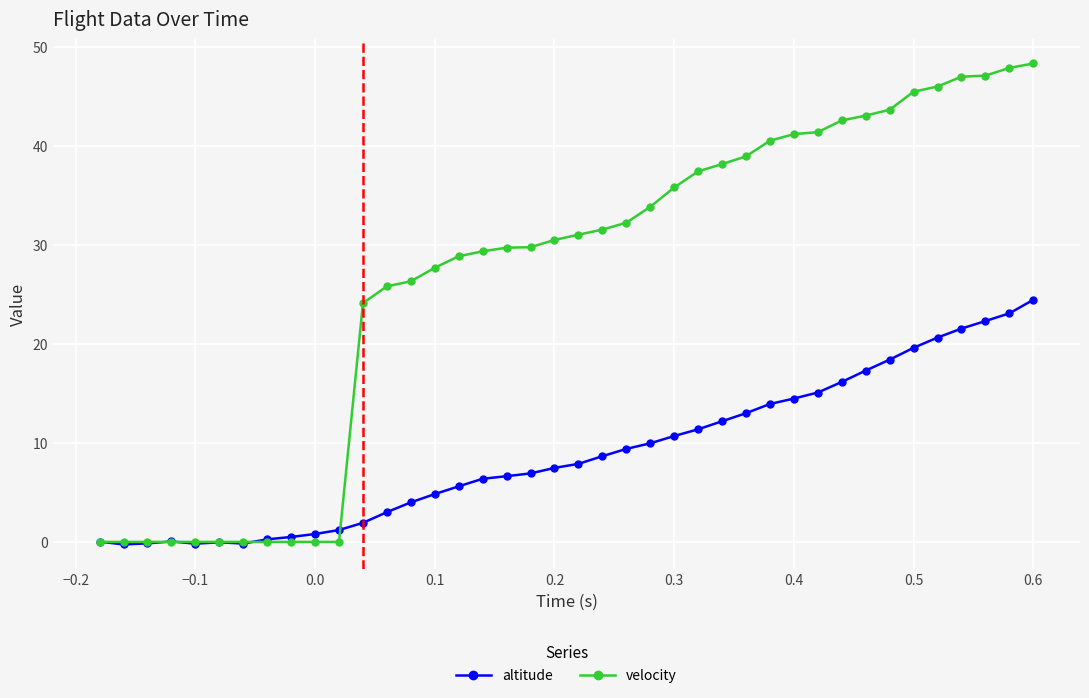

True or false: altitude has more than 1 interior local peaks.

True